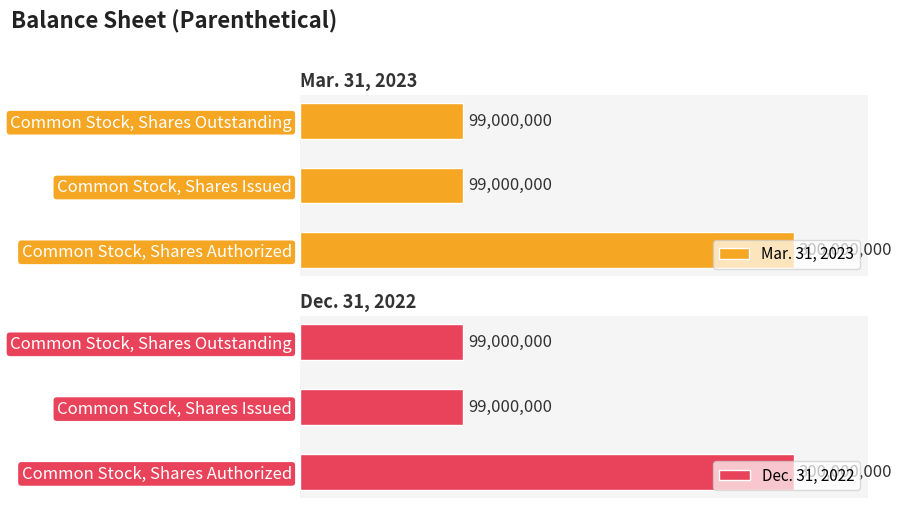

Read the Dec. 31, 2022 value at 0.5, to the nearest 10.

99000000